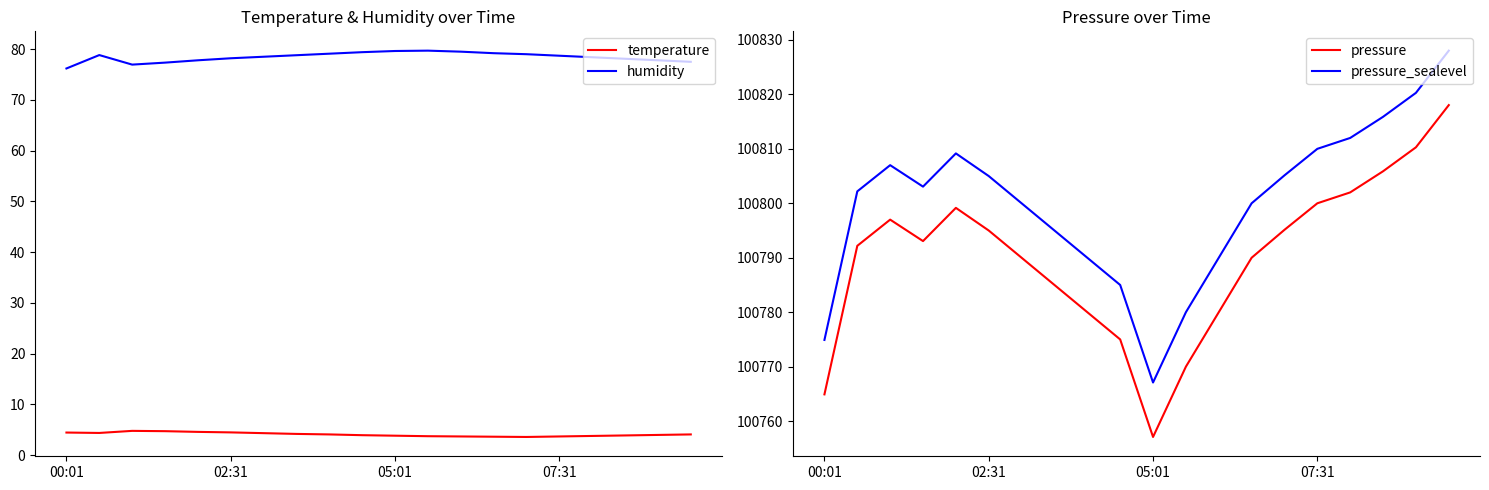

Does the chart have visible grid lines?

No